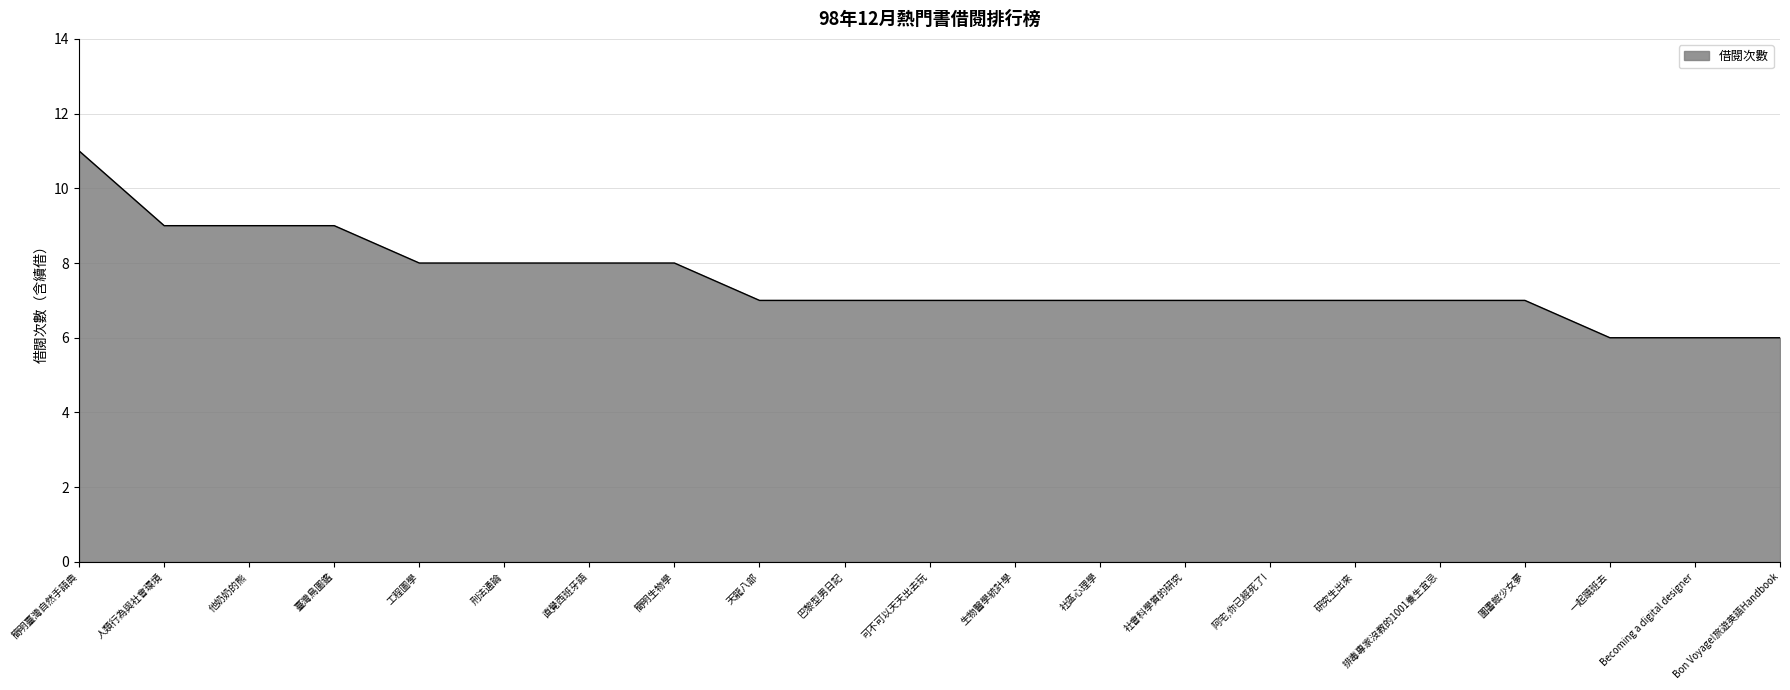

What is the smallest value displayed?

6